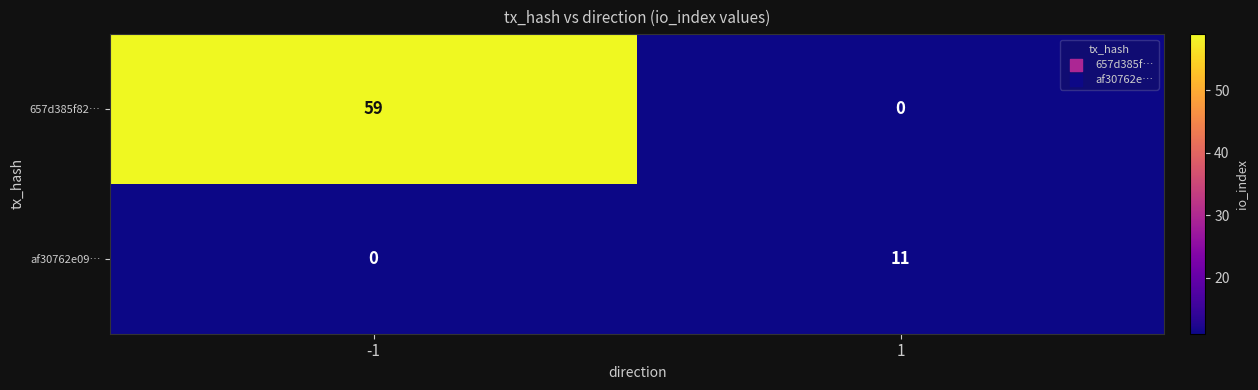

How many positive values does the af30762e09… series have?

1